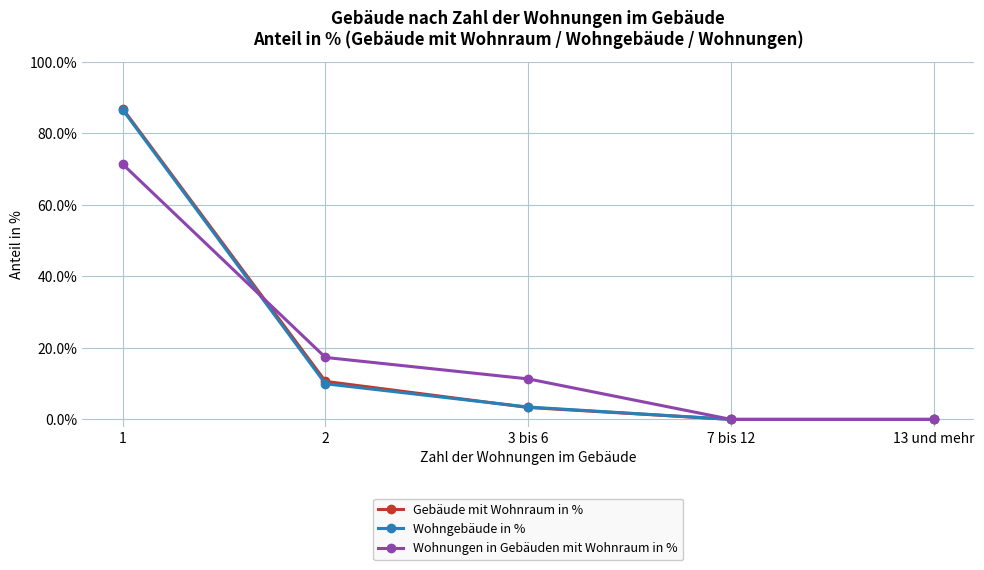

What are all the series names shown in the legend?

Gebäude mit Wohnraum in %, Wohngebäude in %, Wohnungen in Gebäuden mit Wohnraum in %